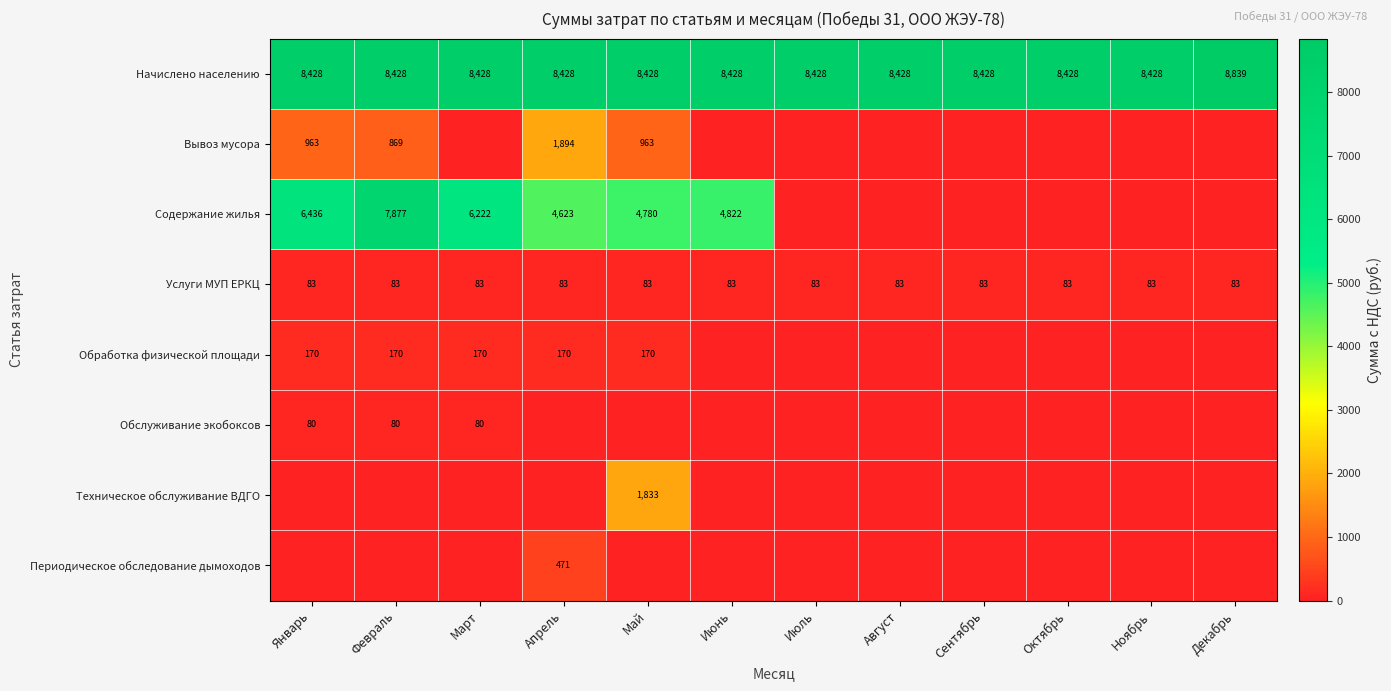

How many data points does each series have?

12